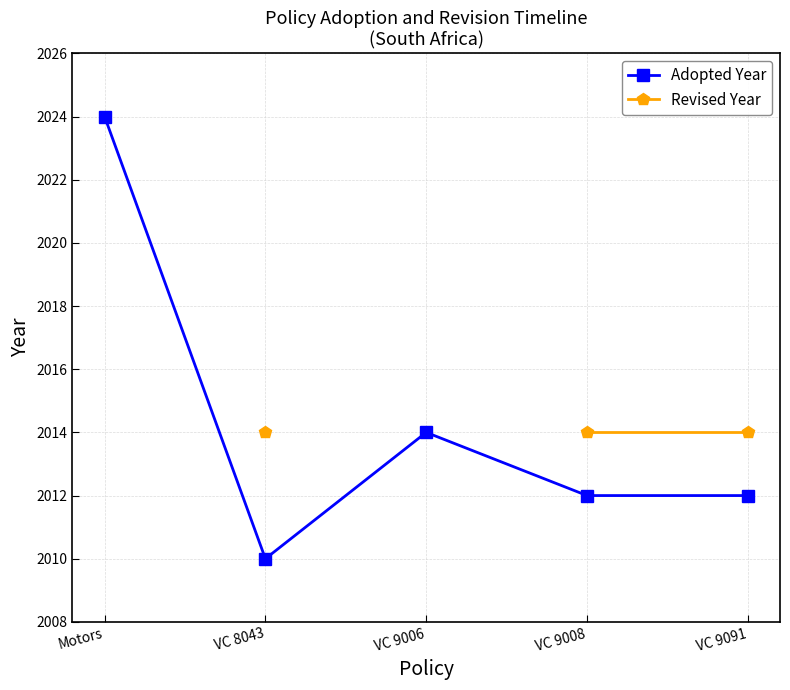

How many categories are shown in the chart?

5